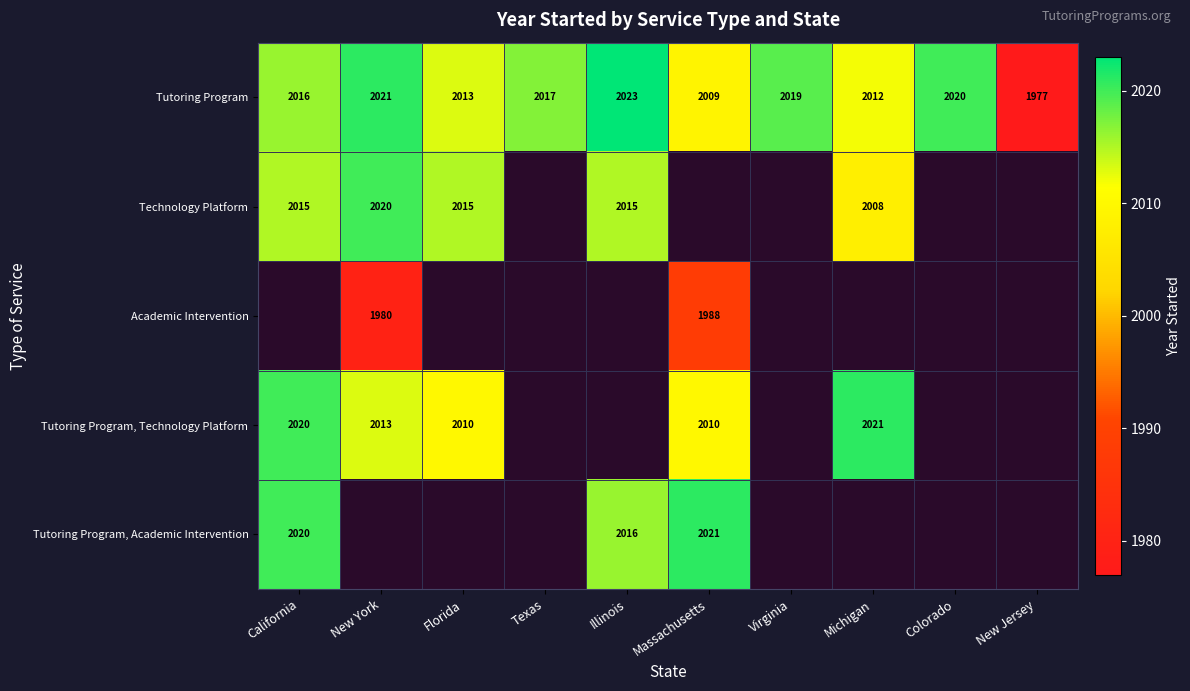

Is it true that Tutoring Program, Academic Intervention equals 2016 at Illinois?

True